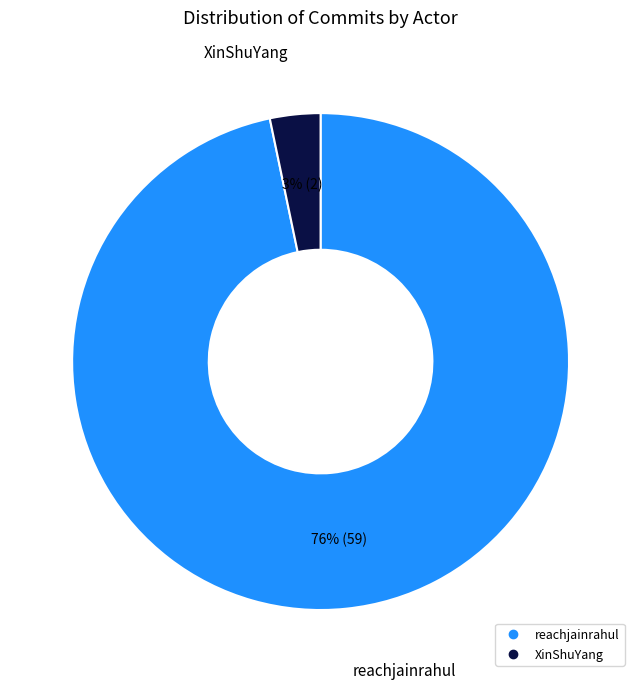

To the nearest percent, what is the difference between the largest and smallest slice percentages?

93%